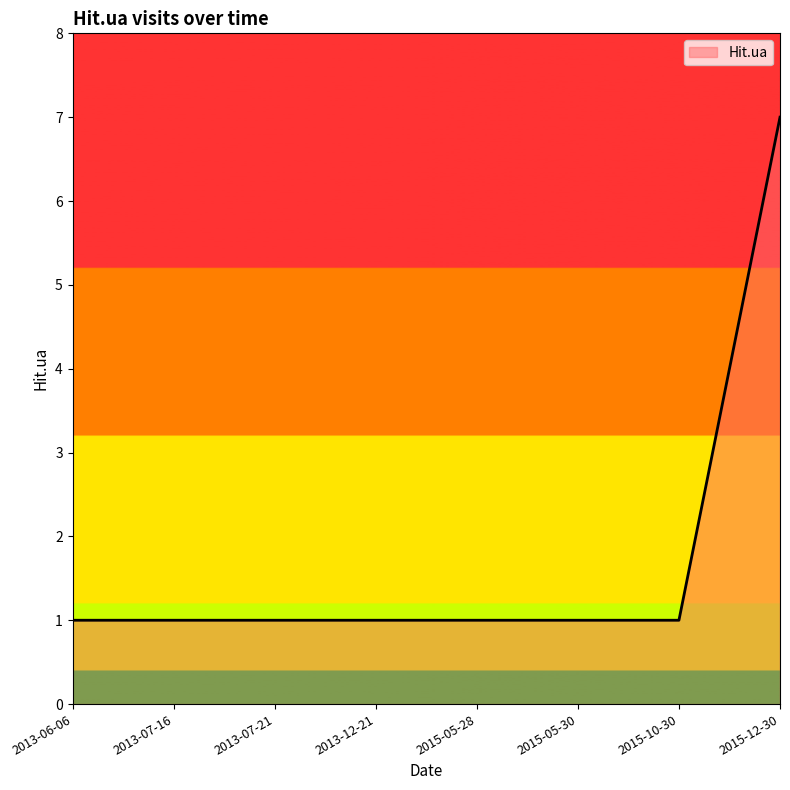

Is it true that the value at 2013-06-06 is 1?

True